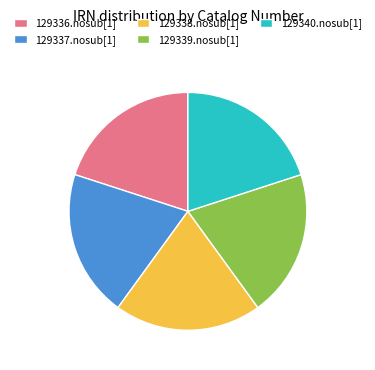

Is it true that 129338.nosub[1] is 7% of the pie?

False